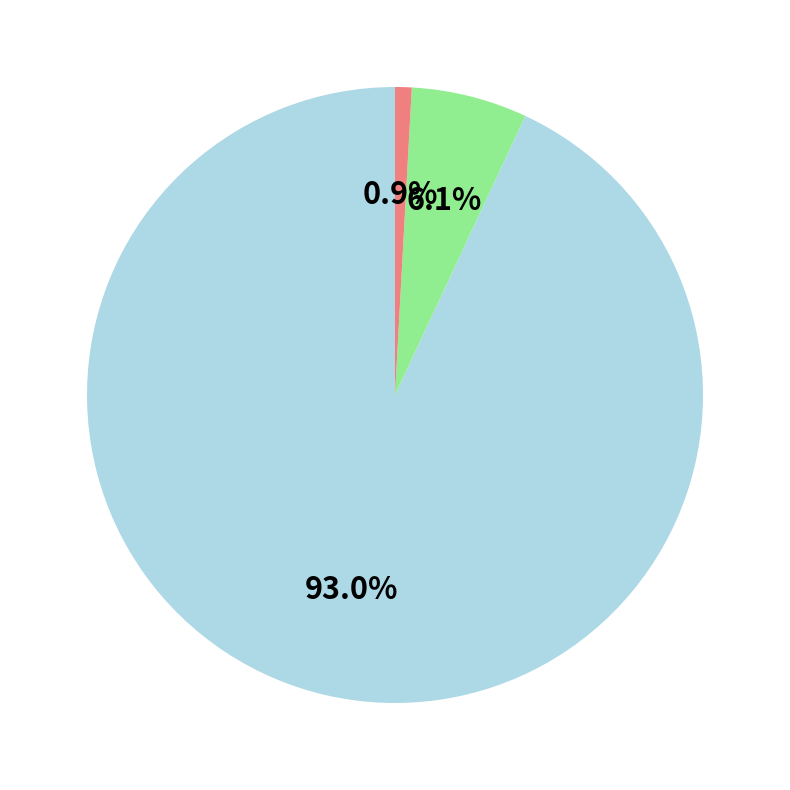

Is there a majority slice in this chart?

Yes